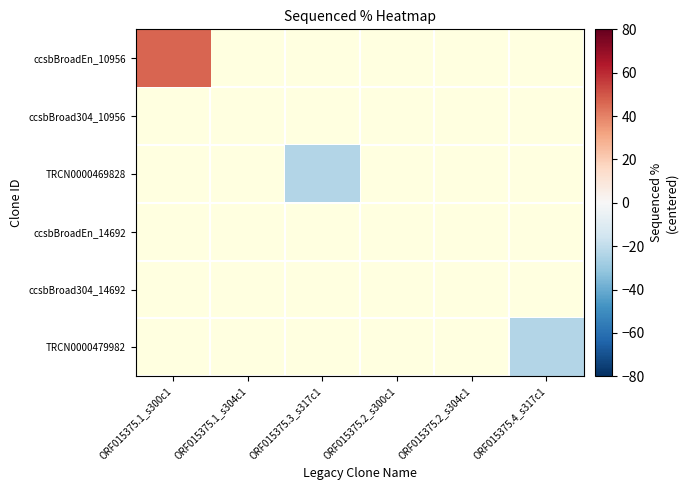

What is the maximum value shown in the chart?

46.7